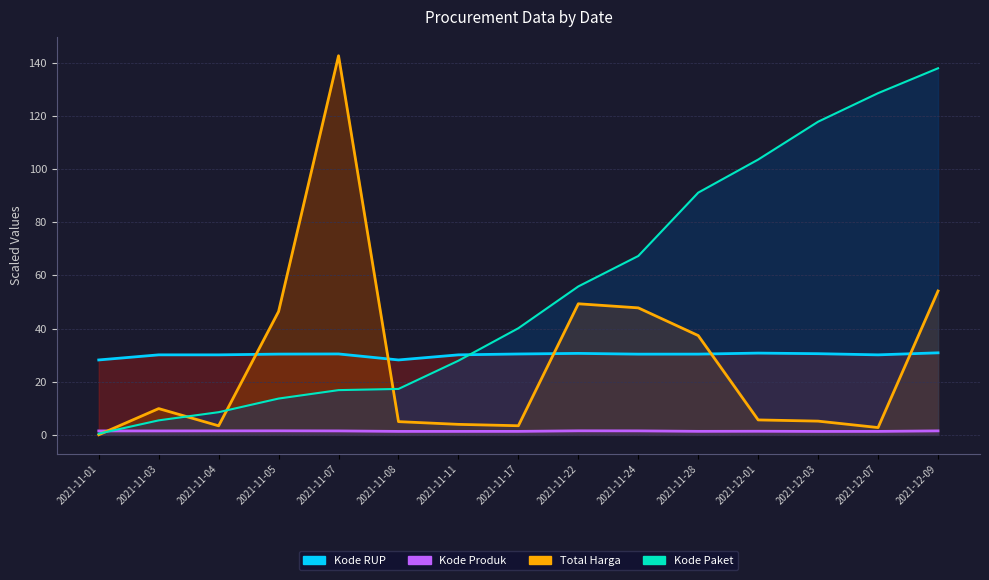

At which category does Total Harga reach its first local peak?

2021-11-03